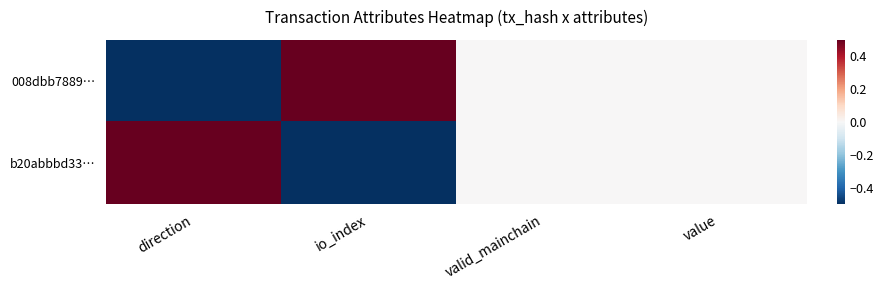

Reading right to left, what are all the values shown in this chart?

008dbb7889…: value=0	valid_mainchain=0	io_index=1	direction=-1
b20abbbd33…: value=0	valid_mainchain=0	io_index=-1	direction=1